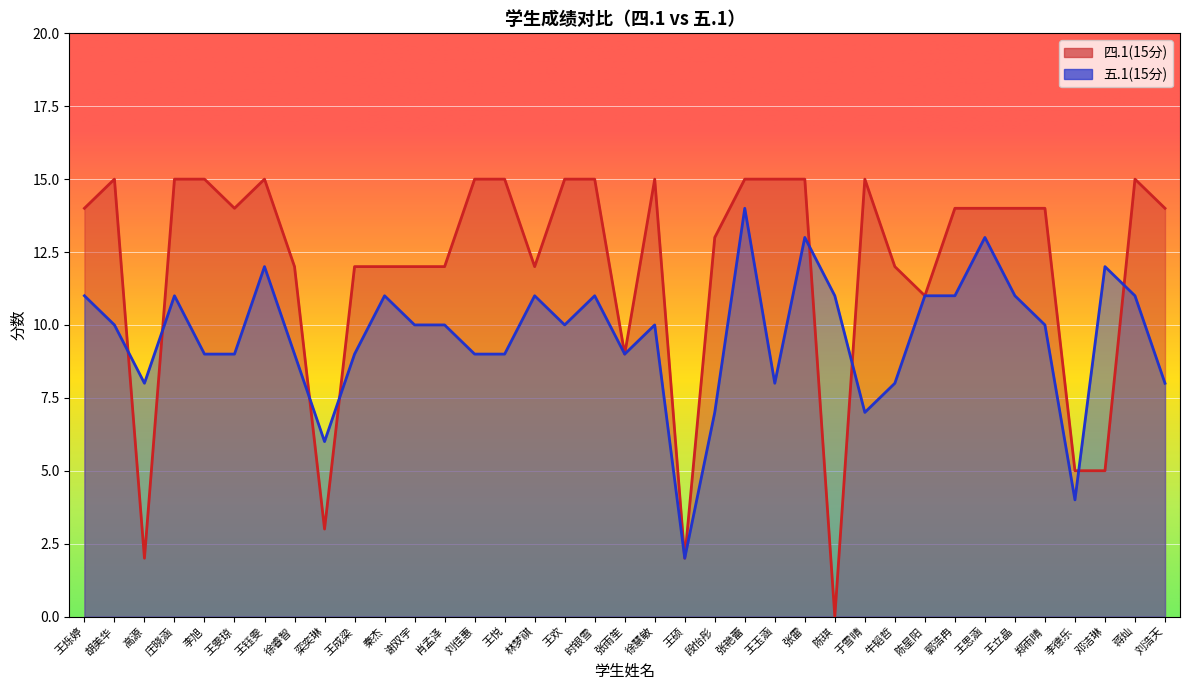

The value of 五.1(15分) at 王烁婷 is 6. True or false?

False